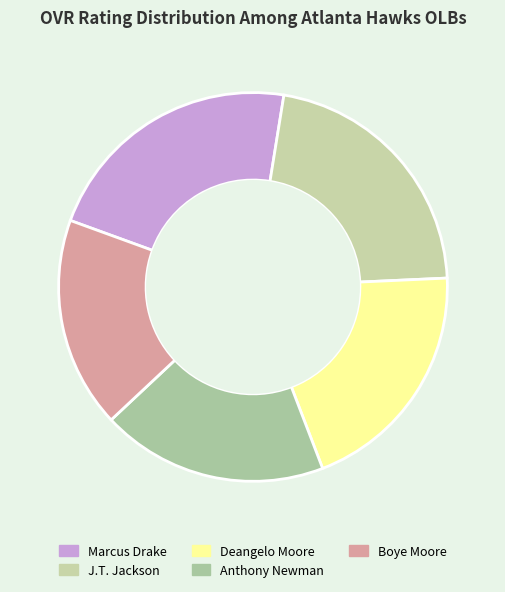

Count the number of slices in the pie.

5